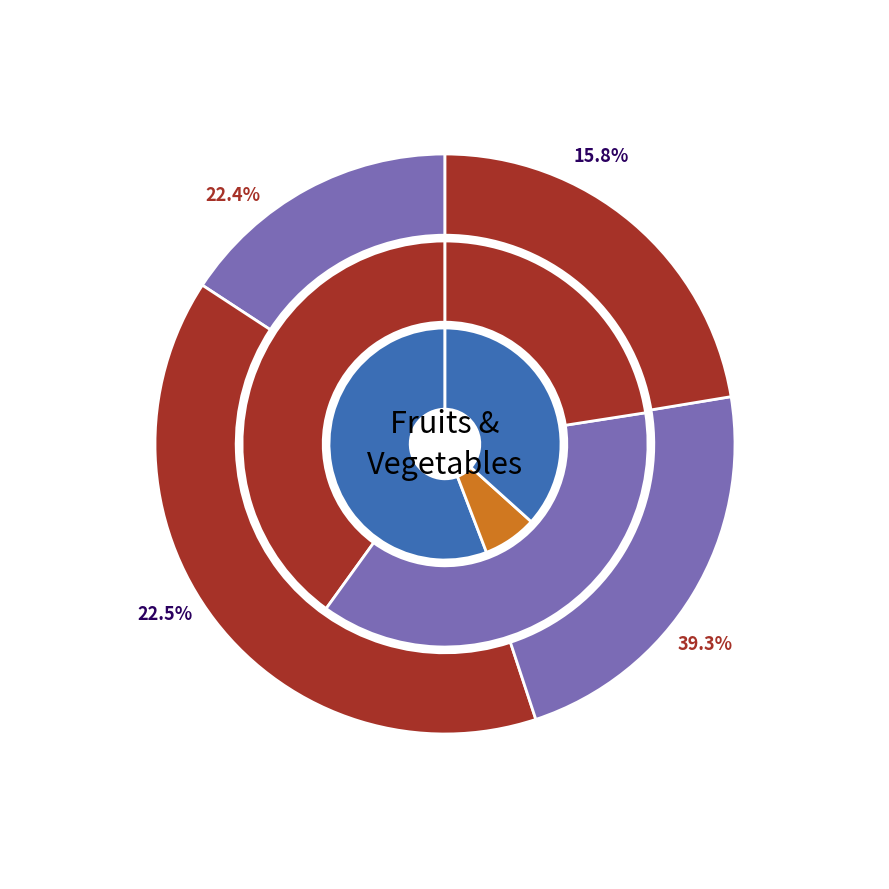

What percentage is NOT represented by Carrot Snack?

89.1%